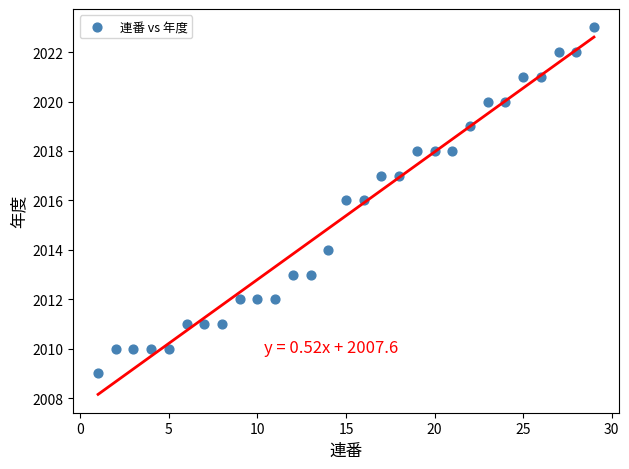

What is the range of X values (max minus min)?

28